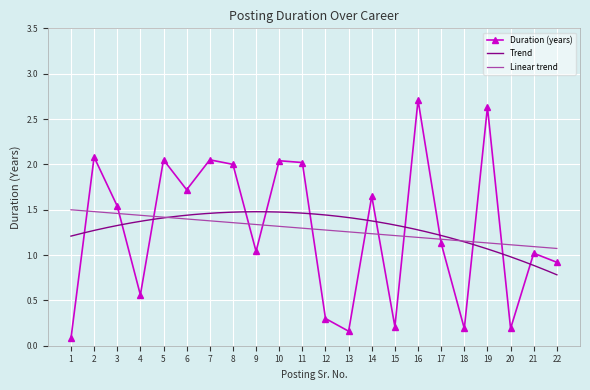

True or false: there are more than 1 points higher than both neighbors.

True